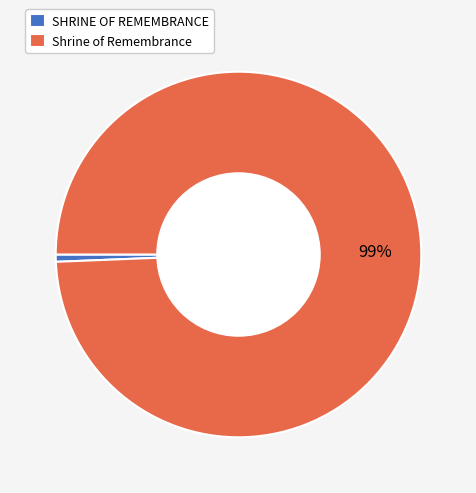

Does SHRINE OF REMEMBRANCE account for over 50% of the chart?

No